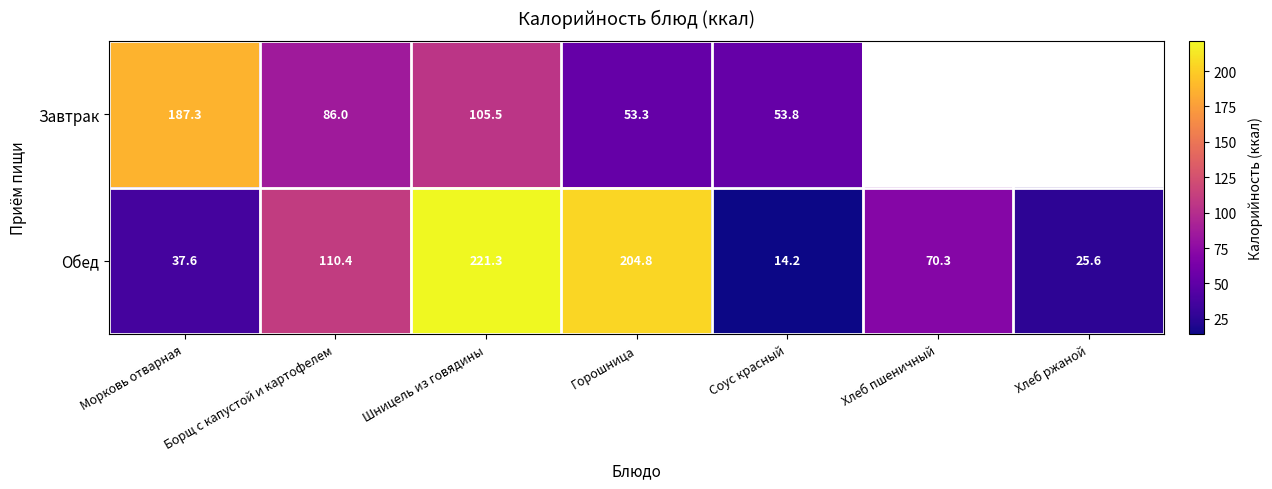

Between Морковь отварная and Соус красный, which series saw the biggest shift?

Завтрак